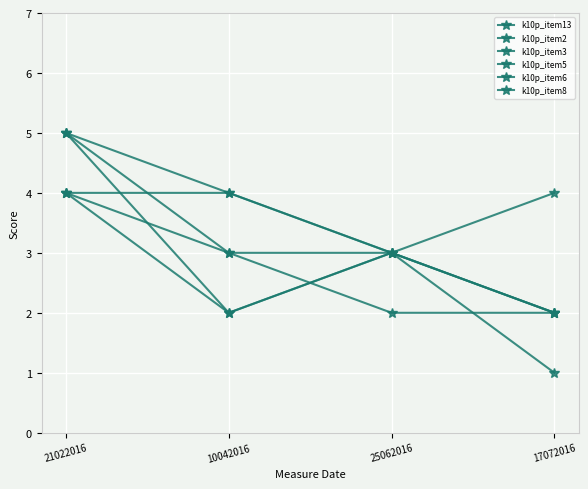

The k10p_item2 series shows 4 at 21022016. True or false?

True